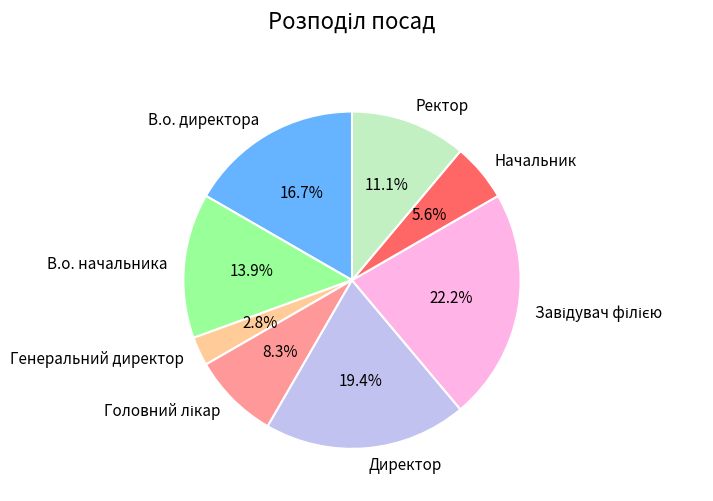

Does Начальник account for over 50% of the chart?

No